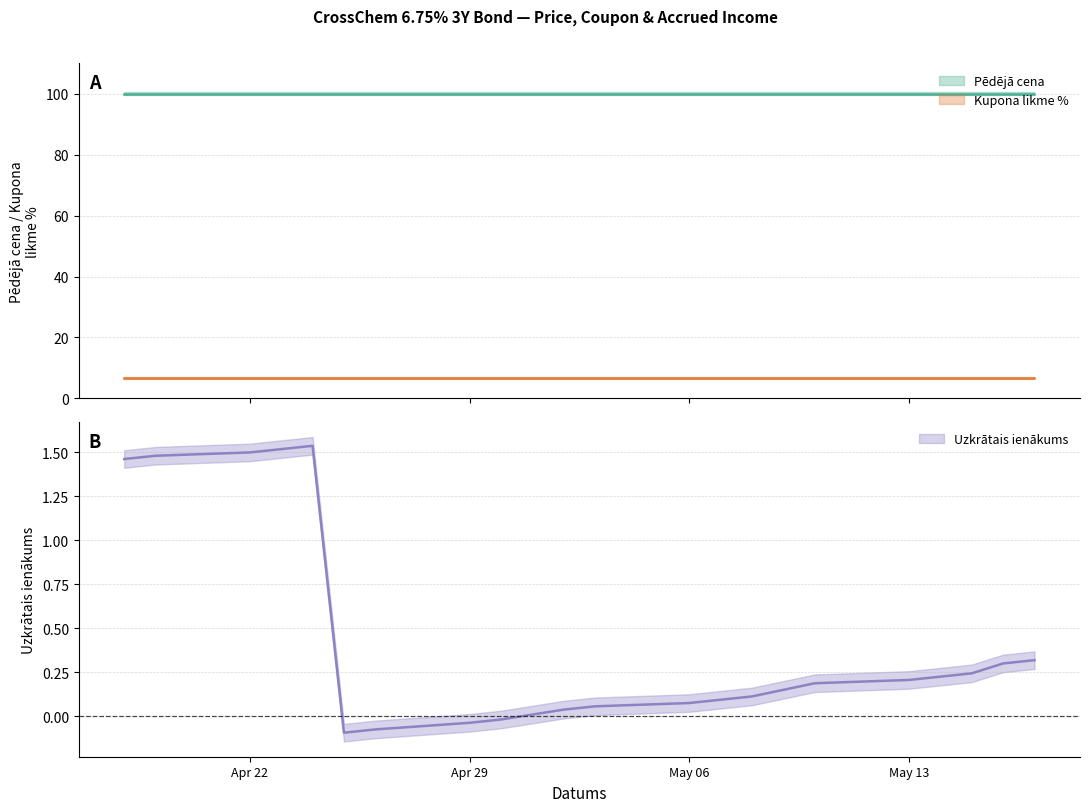

How many data points does each series have?

20